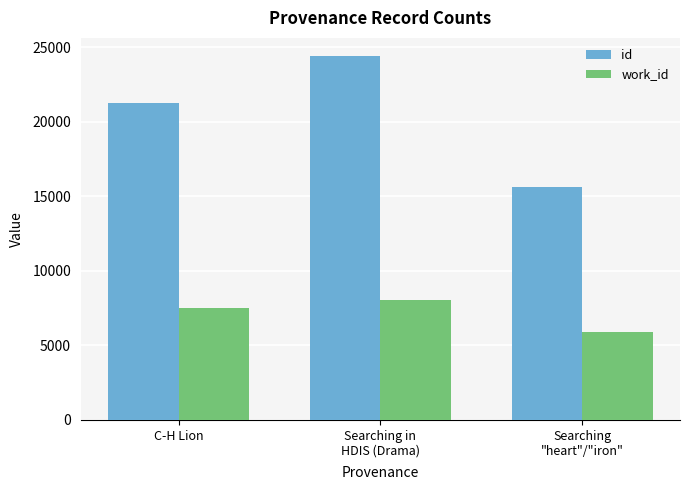

Is it true that id equals 23549 at Searching
"heart"/"iron"?

False